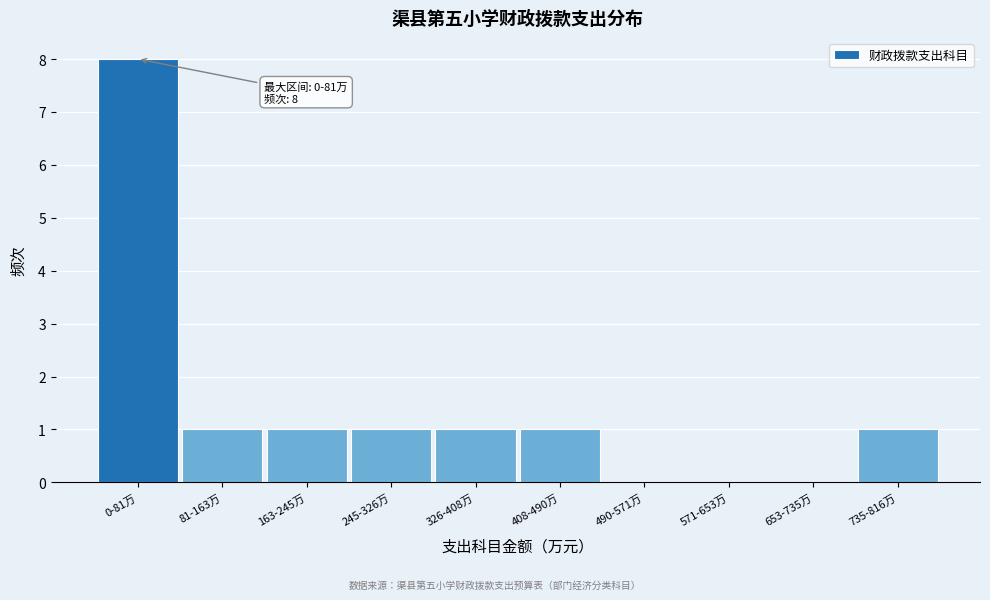

Reading left to right, what are all the values shown in this chart?

0-81万=8	81-163万=1	163-245万=1	245-326万=1	326-408万=1	408-490万=1	490-571万=0	571-653万=0	653-735万=0	735-816万=1